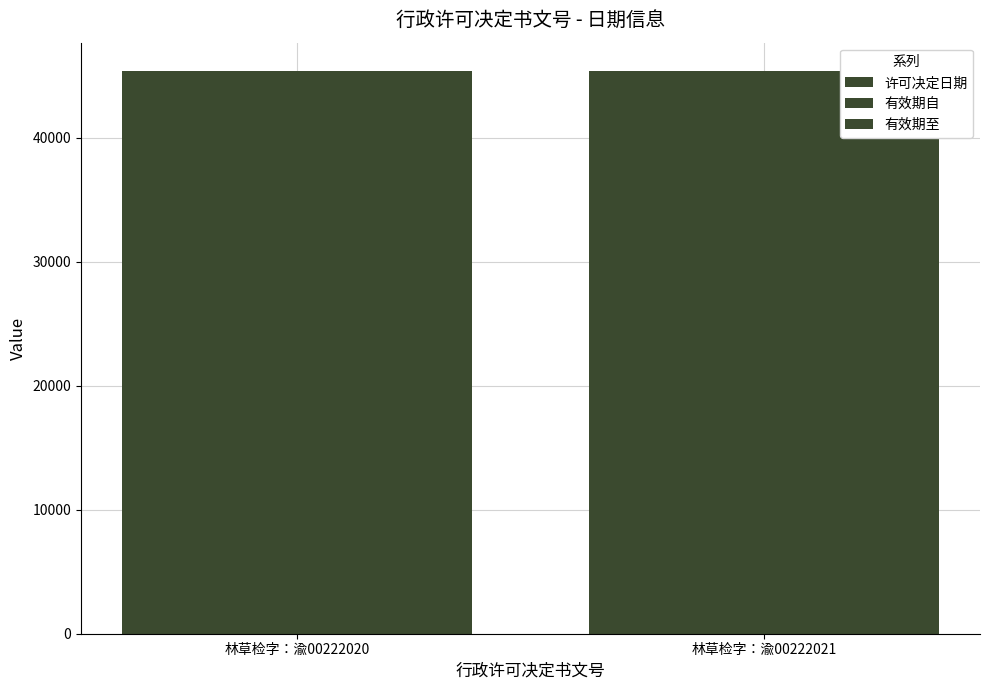

What is the value of the 许可决定日期 bar at the 1st from the left?

45385